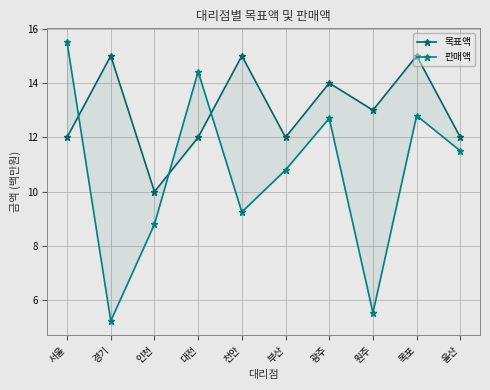

Reading left to right, extract all data points from this chart.

목표액: 12.0	15.0	10.0	12.0	15.0	12.0	14.0	13.0	15.0	12.0
판매액: 15.5	5.2	8.8	14.4	9.2	10.8	12.7	5.5	12.8	11.5